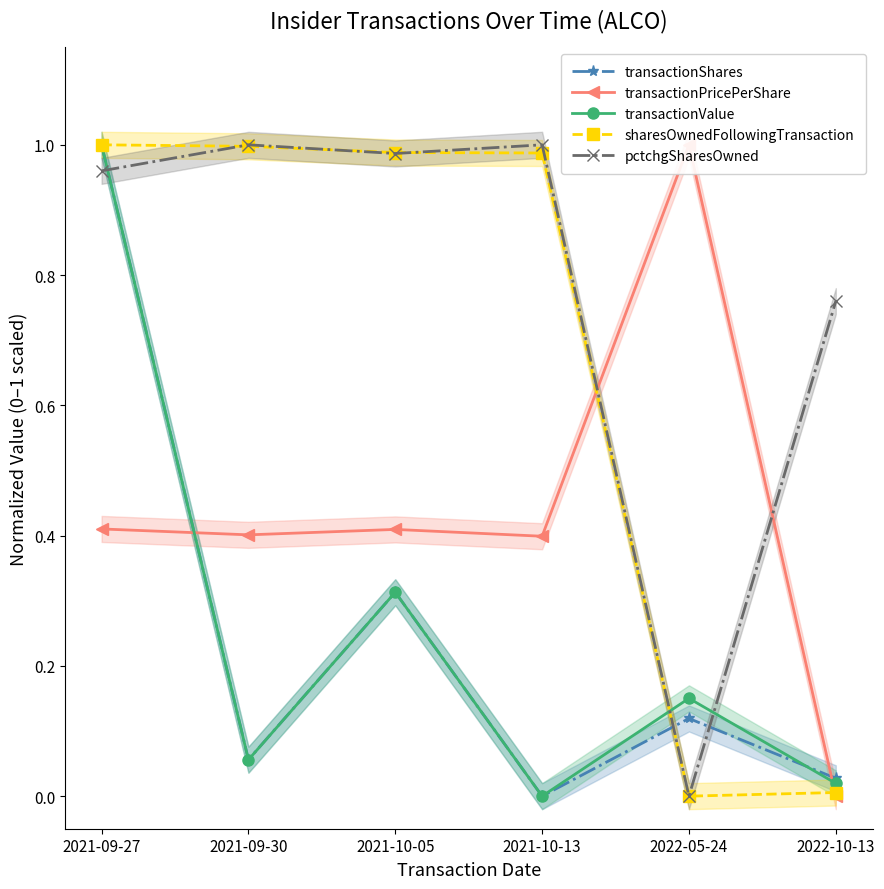

List the labels in order of sharesOwnedFollowingTransaction value, smallest first.

2022-05-24, 2022-10-13, 2021-10-13, 2021-10-05, 2021-09-30, 2021-09-27